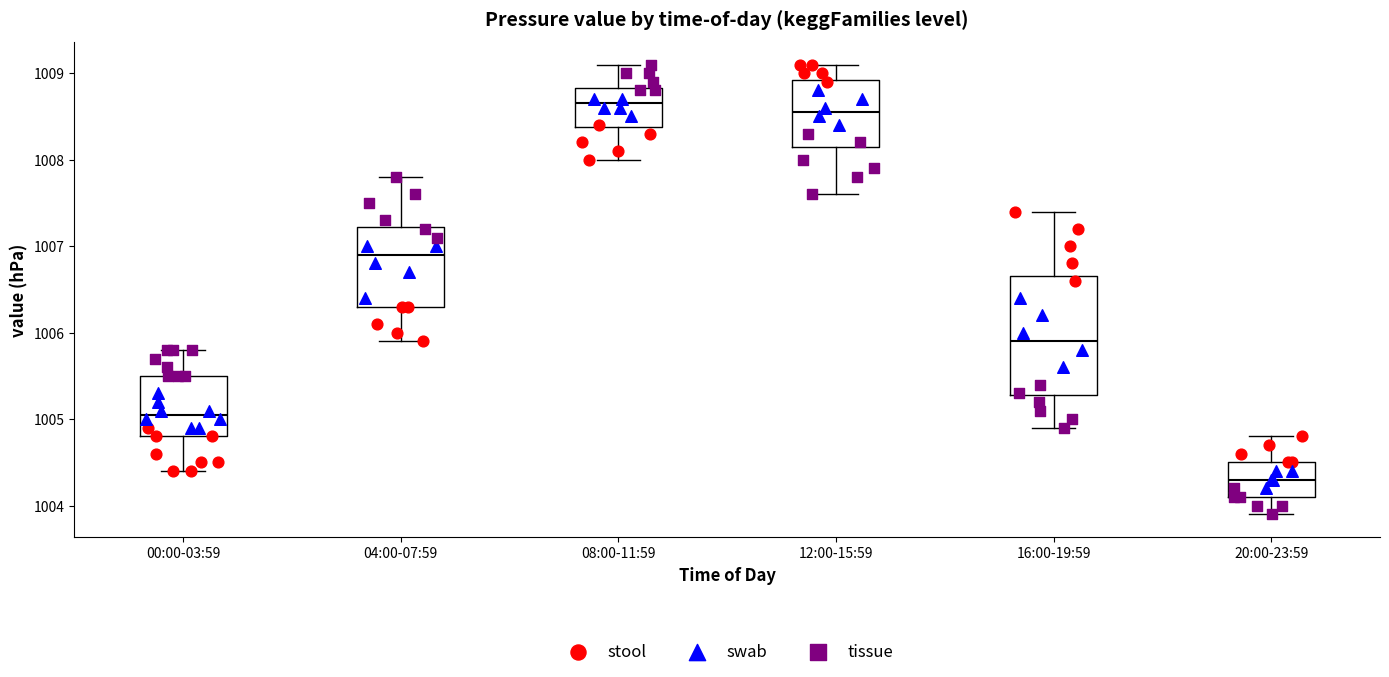

Which box is the tallest, from its lower edge to its upper edge?

16:00-19:59